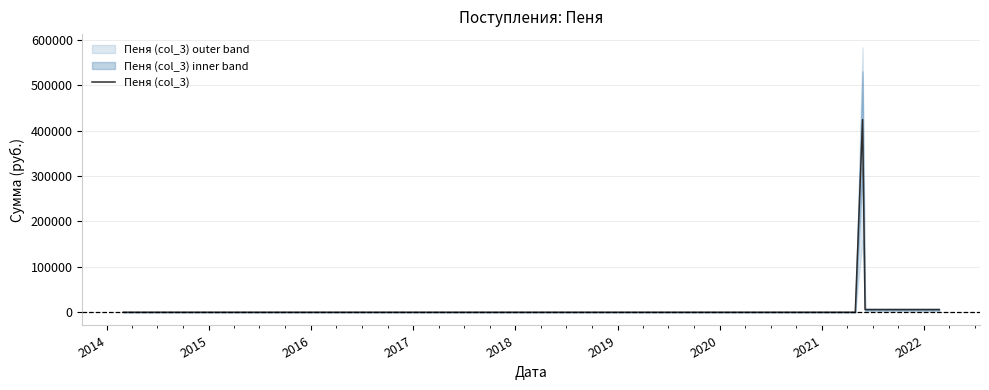

What is the maximum value for Пеня (col_3)?

424037.7